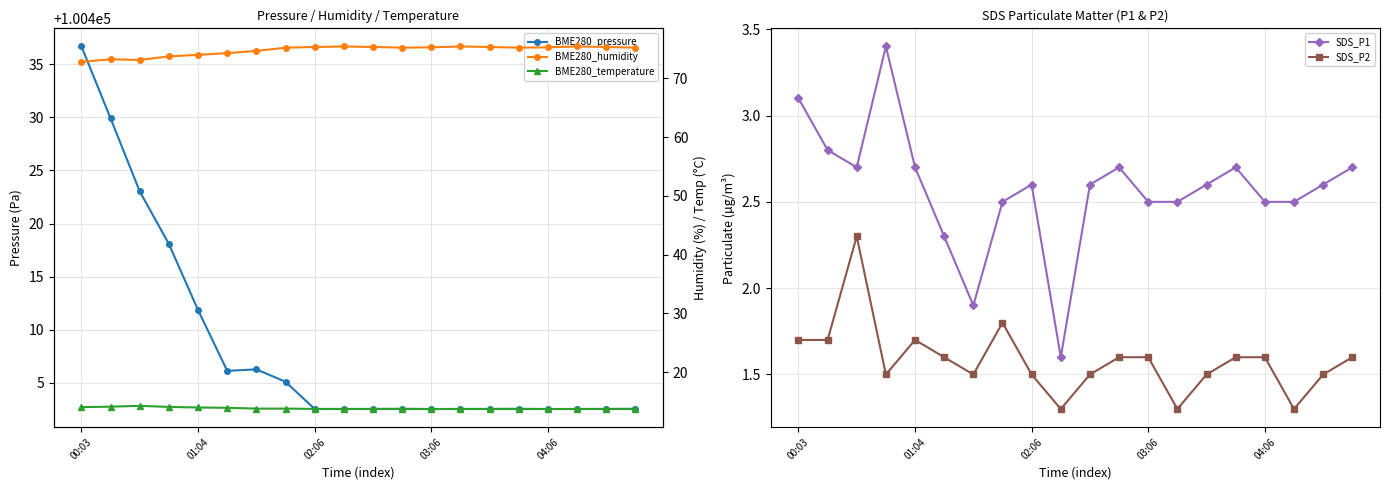

What is the label of the 10th point from the right?

10